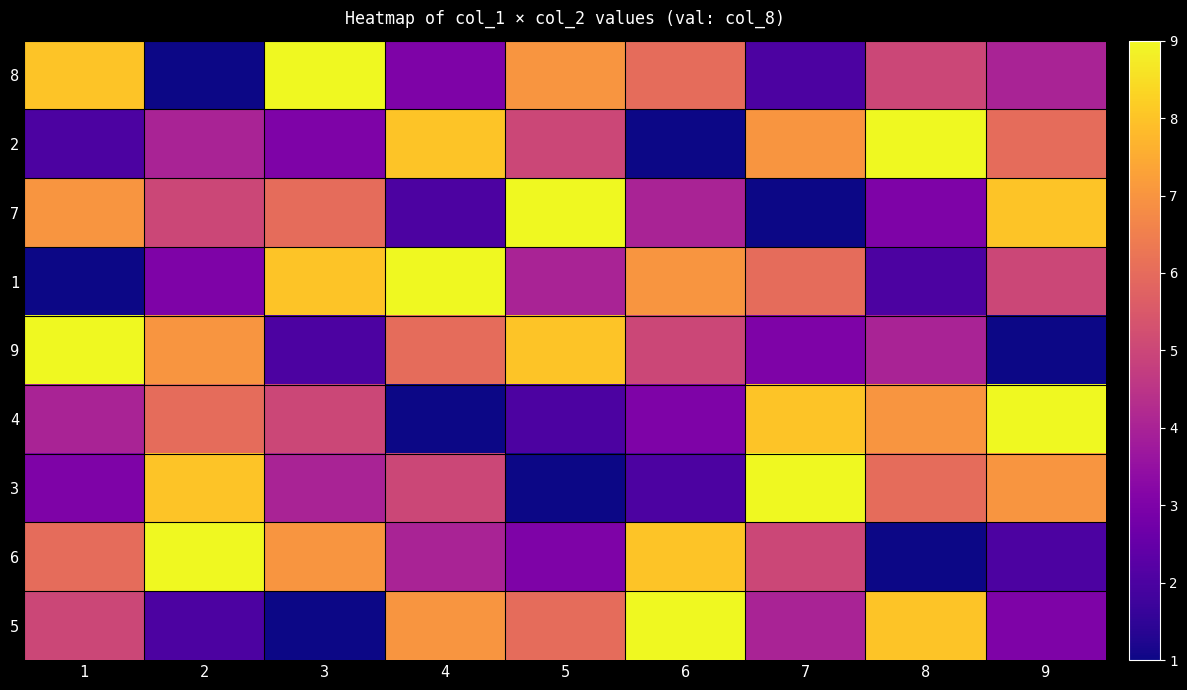

Rank the series at 7 from highest to lowest value.

3, 4, 2, 1, 6, 5, 9, 8, 7